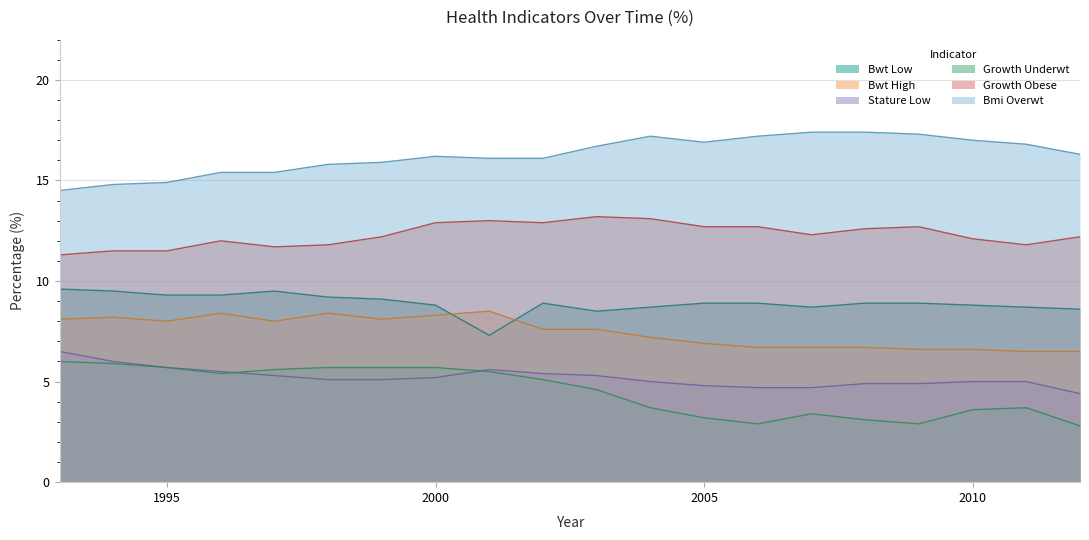

Count the number of data series in this chart.

6